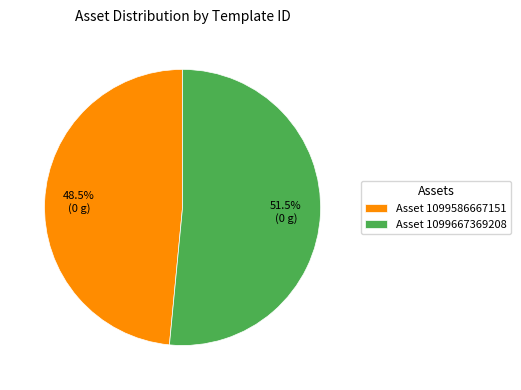

Rank the categories by value from highest to lowest.

Asset 1099667369208, Asset 1099586667151